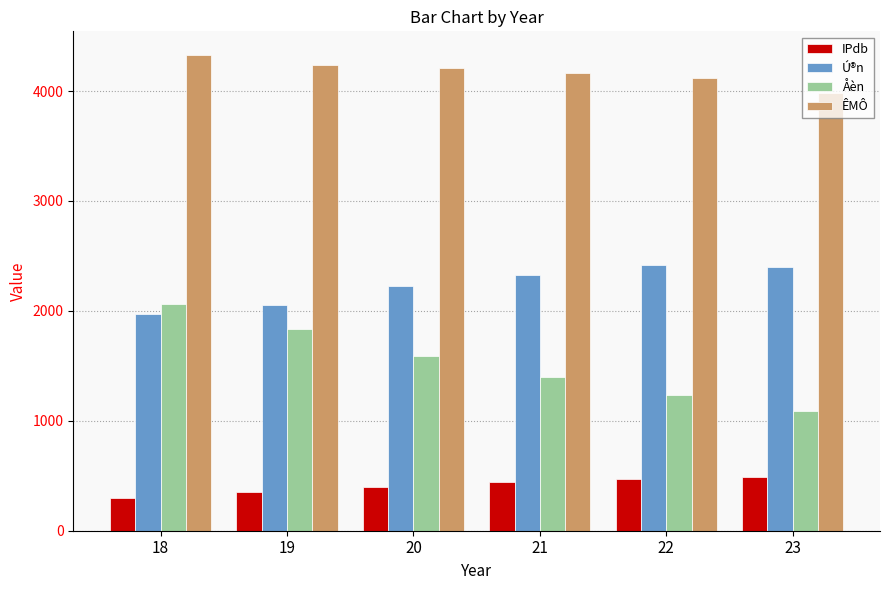

Which series has the largest range (max minus min)?

Åèn